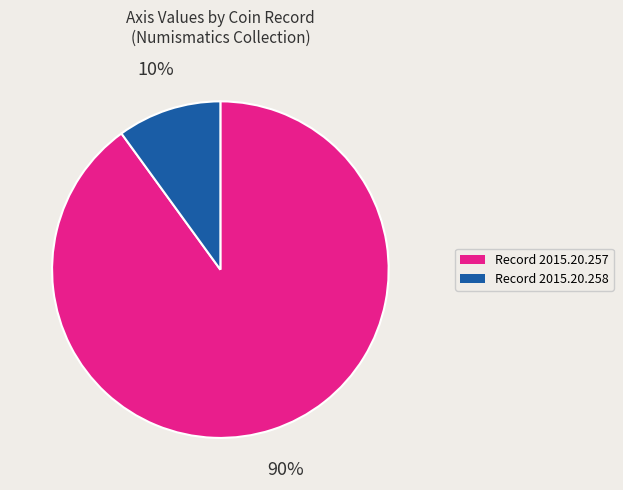

Count the number of slices in the pie.

2